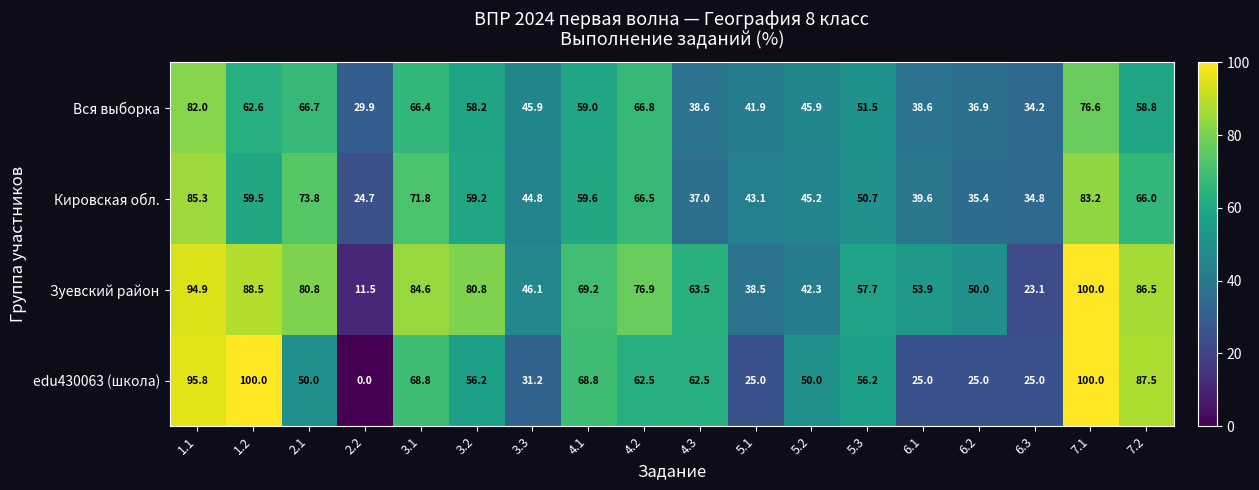

At which category is the sum across all series the highest?

7.1